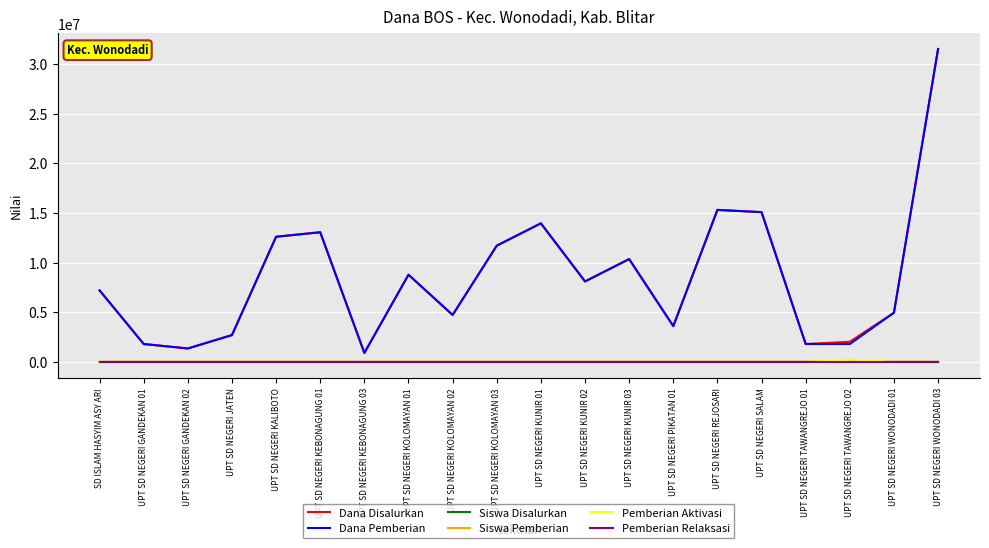

Which series changed the most between UPT SD NEGERI KUNIR 03 and UPT SD NEGERI TAWANGREJO 02?

Dana Pemberian